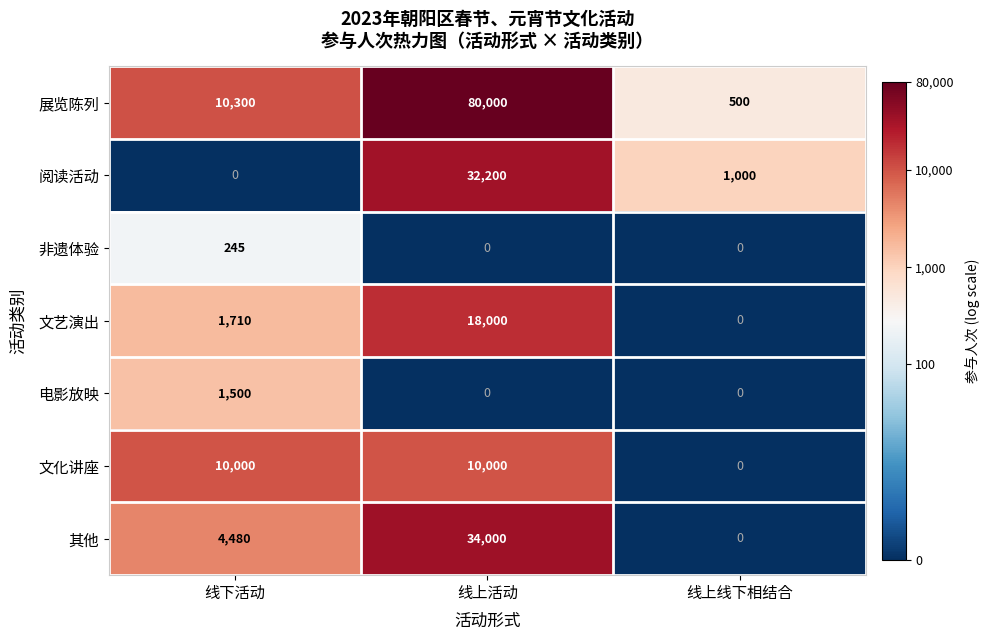

Reading left to right, extract all data points from this chart.

展览陈列: 10300	80000	500
阅读活动: 0	32200	1000
非遗体验: 245	0	0
文艺演出: 1710	18000	0
电影放映: 1500	0	0
文化讲座: 10000	10000	0
其他: 4480	34000	0